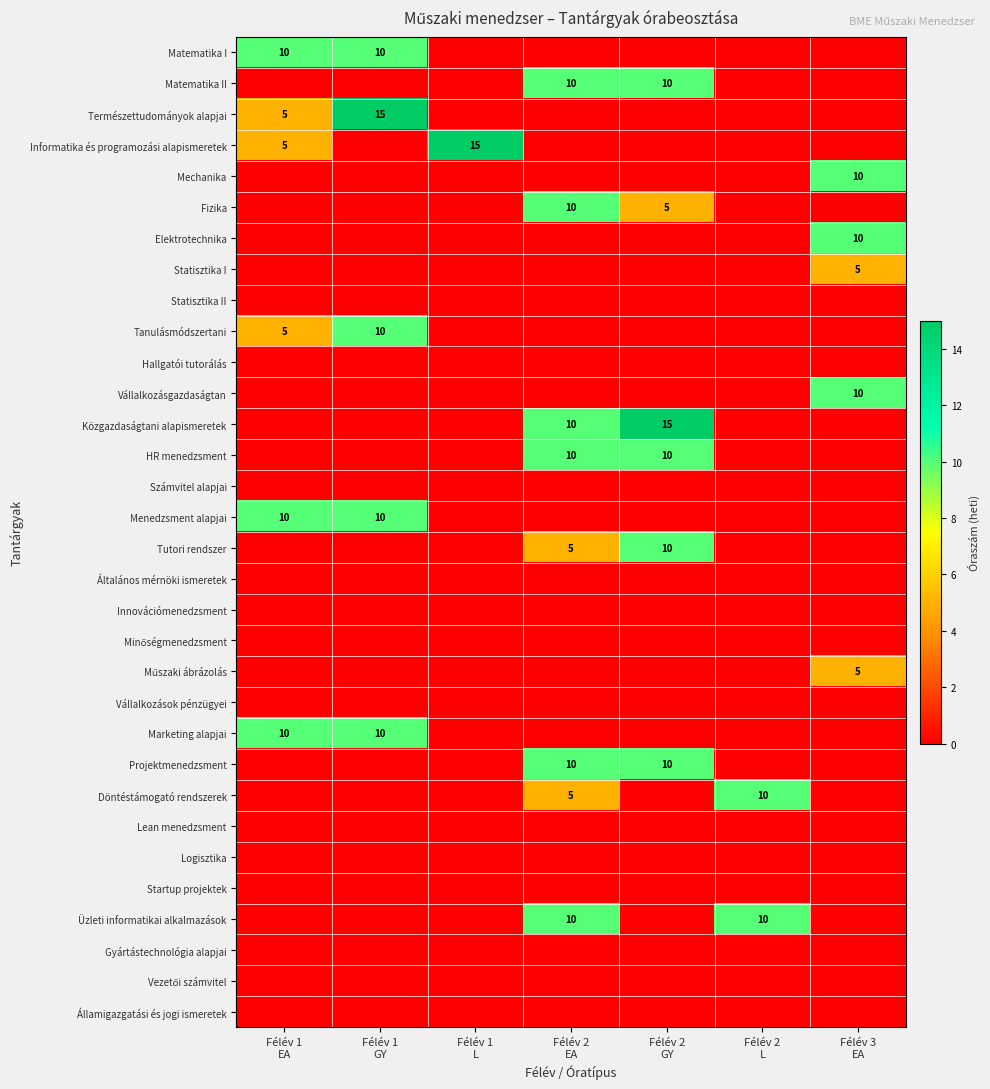

What is the maximum value shown in the chart?

15